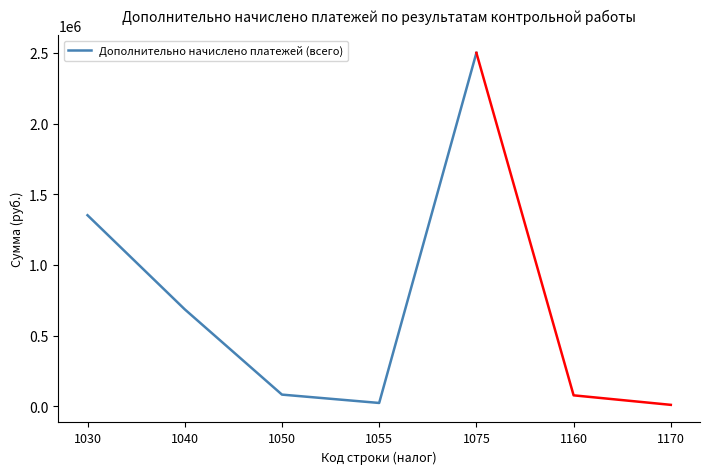

Where is the first local minimum?

1055